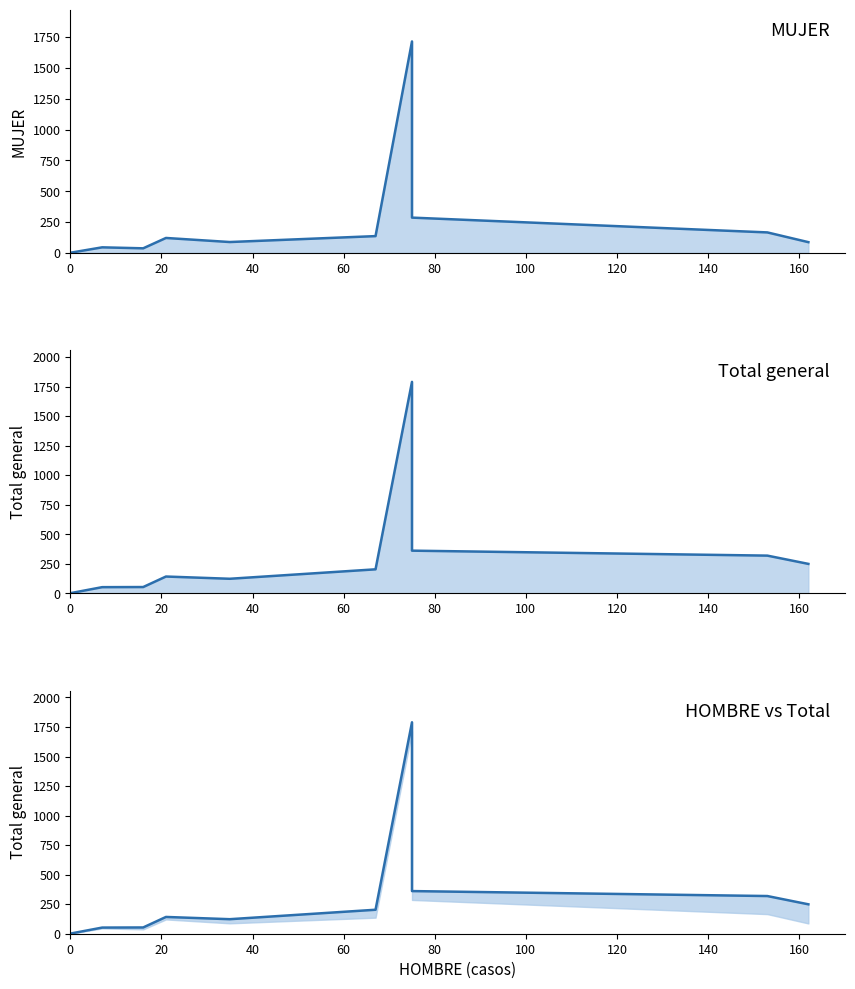

True or false: Total general line and MUJER line intersect in this chart.

False